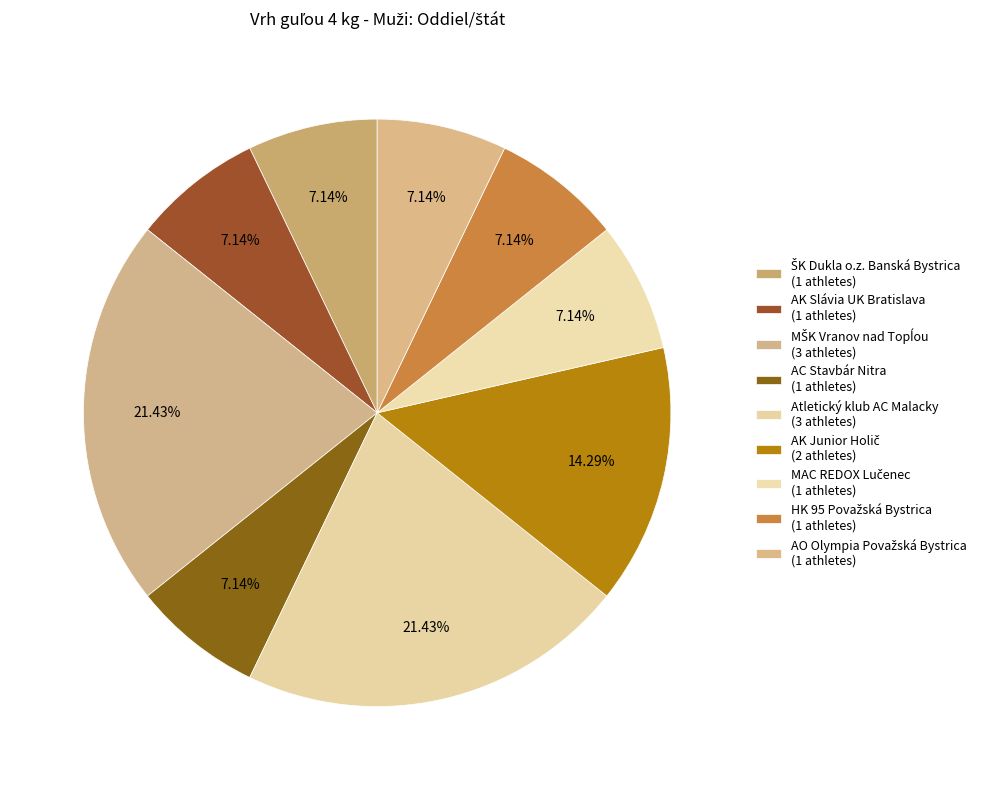

How many segments does this pie chart have?

9